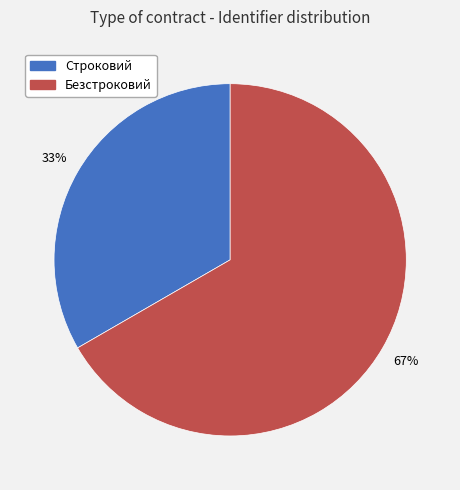

How many slices are in this pie chart?

2